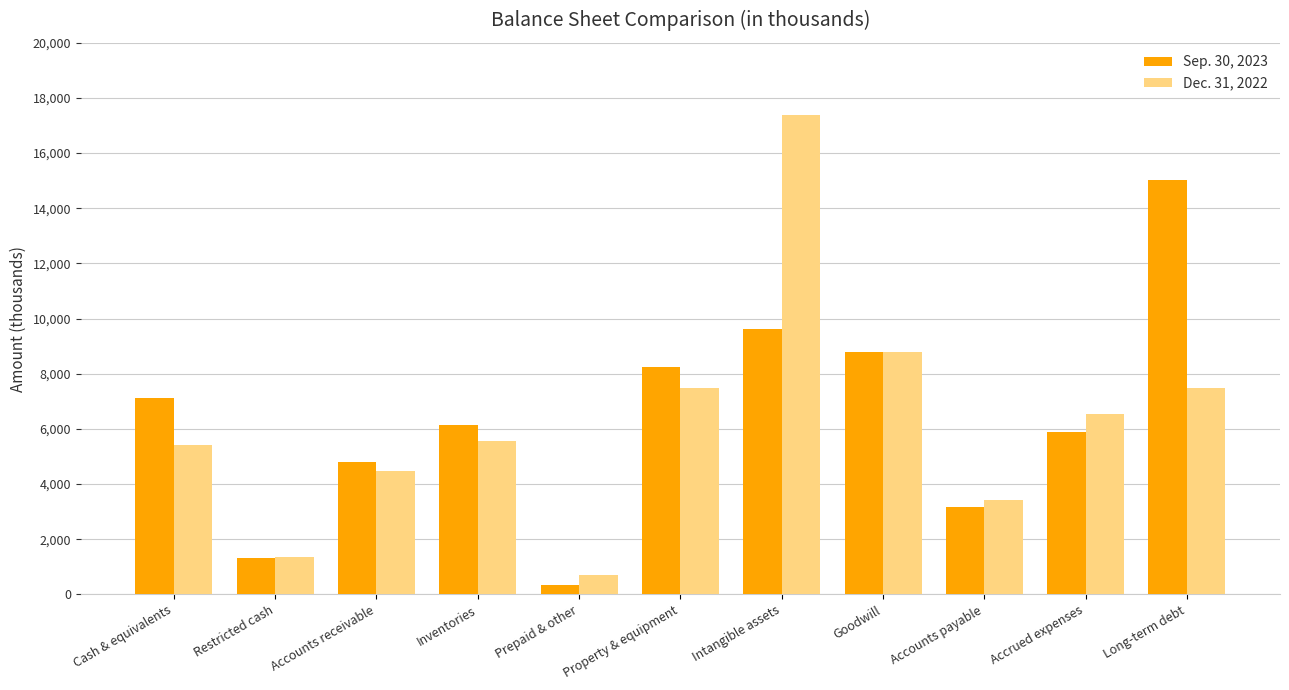

Between Cash & equivalents and Prepaid & other, which series saw the biggest shift?

Sep. 30, 2023